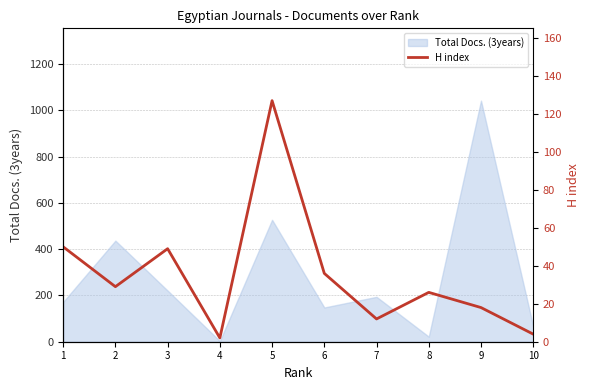

What is the change in value from 8 to 9?

-8